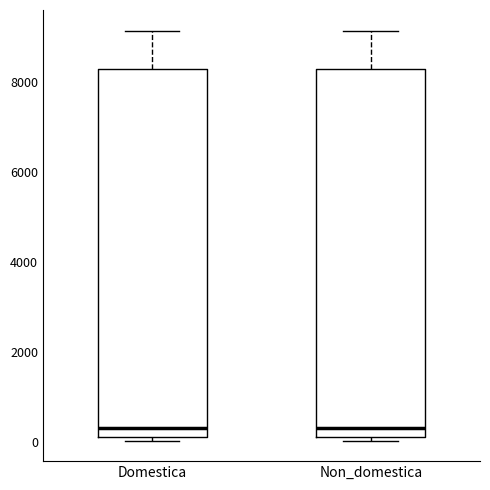

Reading left to right, read every box against the y-axis: the position of its median line, the range the box covers, and the ends of its whiskers. The values are not printed on the chart, so give them approximately, as read against the axis.

Domestica: median 200, box 0 to 8200, whiskers 0 (just below the box's lower edge) to 9200
Non_domestica: median 200, box 0 to 8200, whiskers 0 (just below the box's lower edge) to 9200